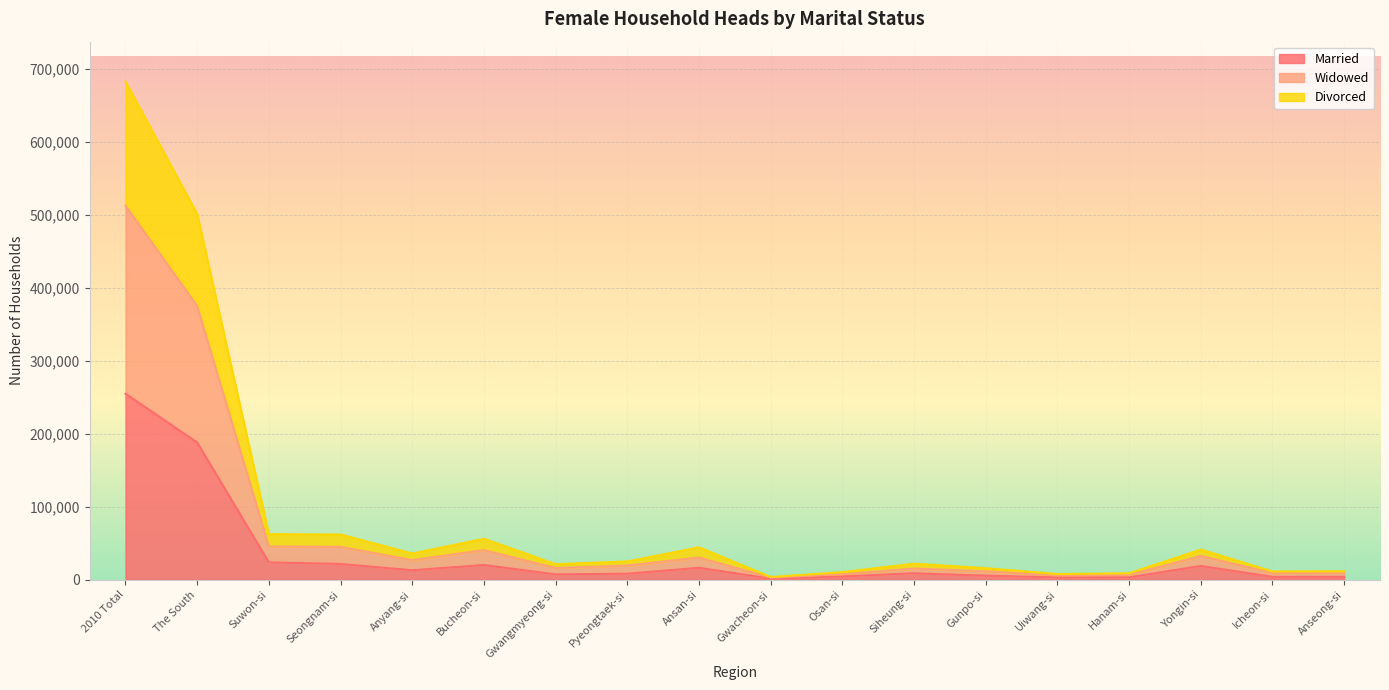

What are all the series names shown in the legend?

Married, Widowed, Divorced